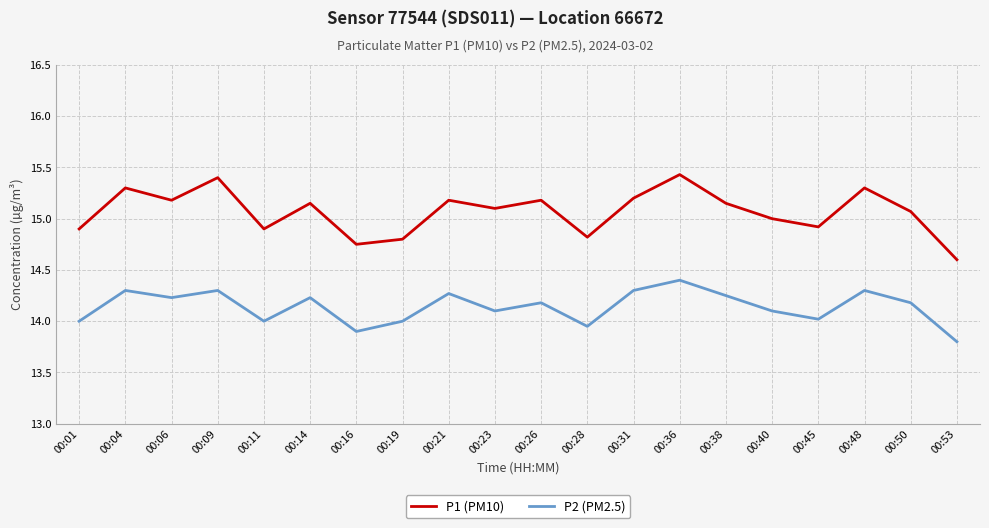

What is the sum of all P1 (PM10) values?

301.3